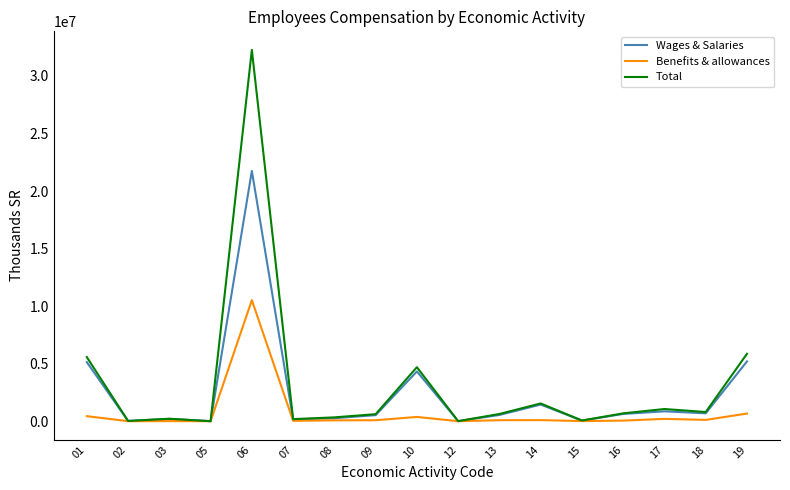

At which category is the sum across all series the highest?

06